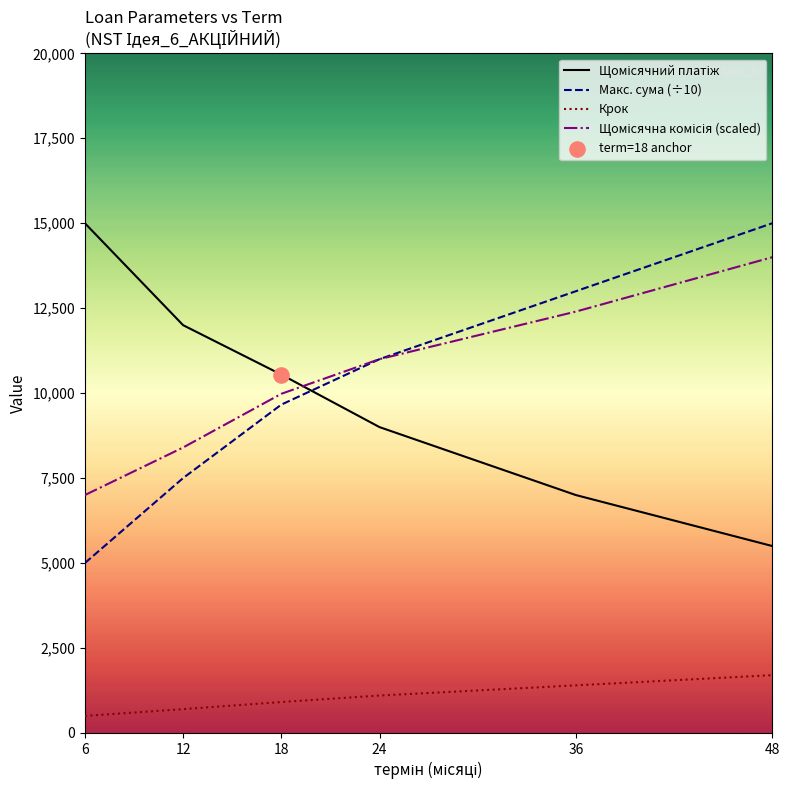

What is the total value across all series at 24?

32100.0